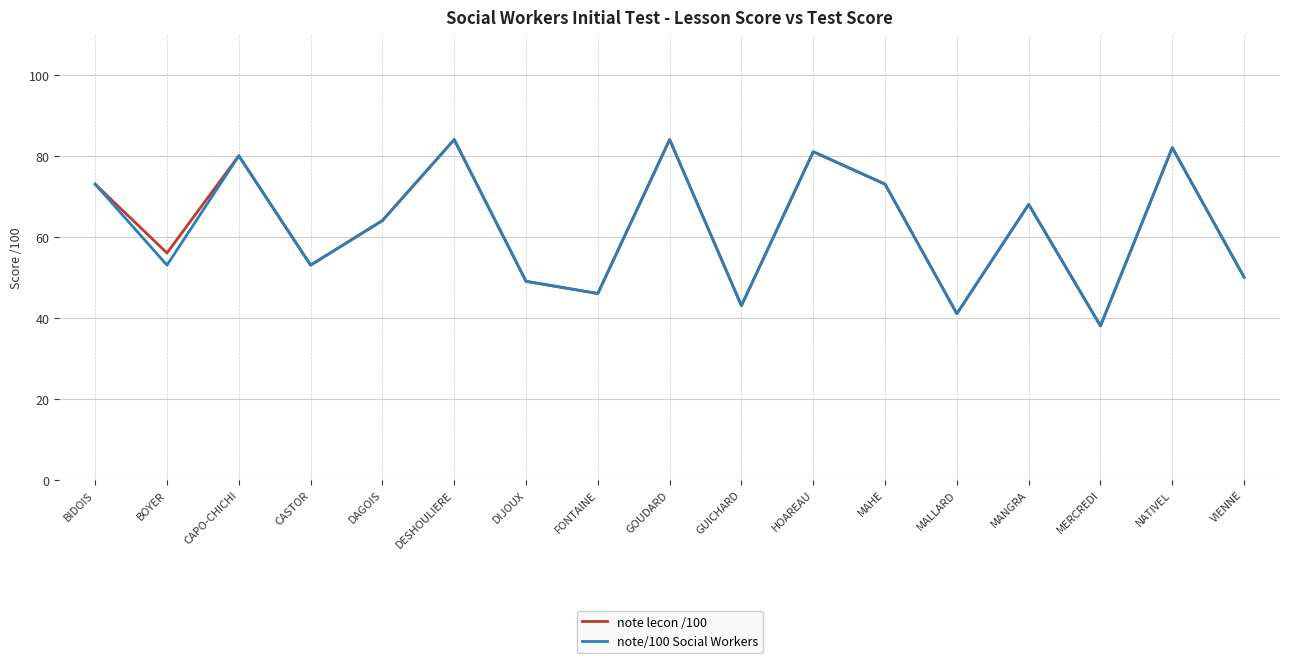

What position from the right is CASTOR?

14